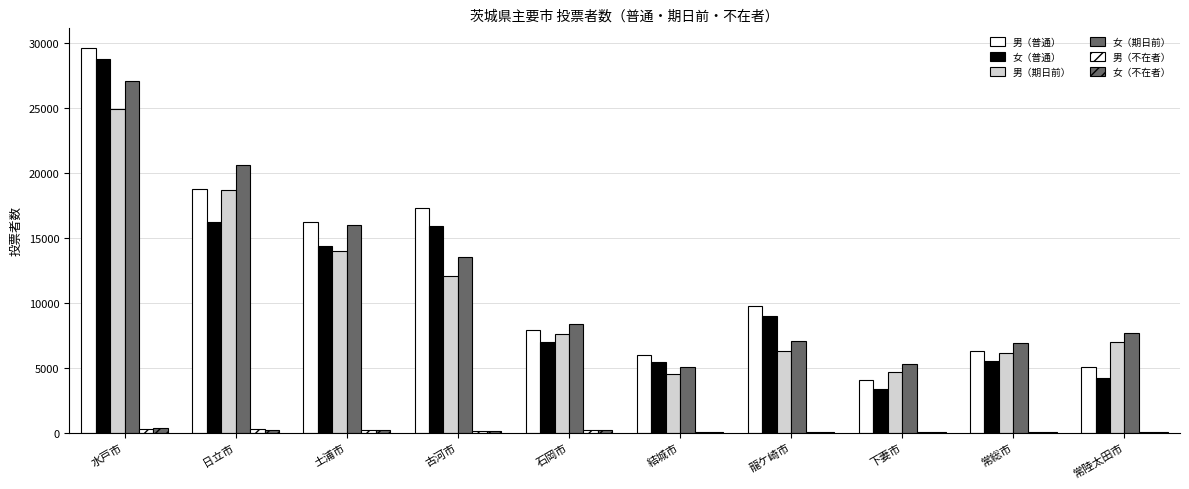

The 女（期日前） series shows 11550 at 常総市. True or false?

False